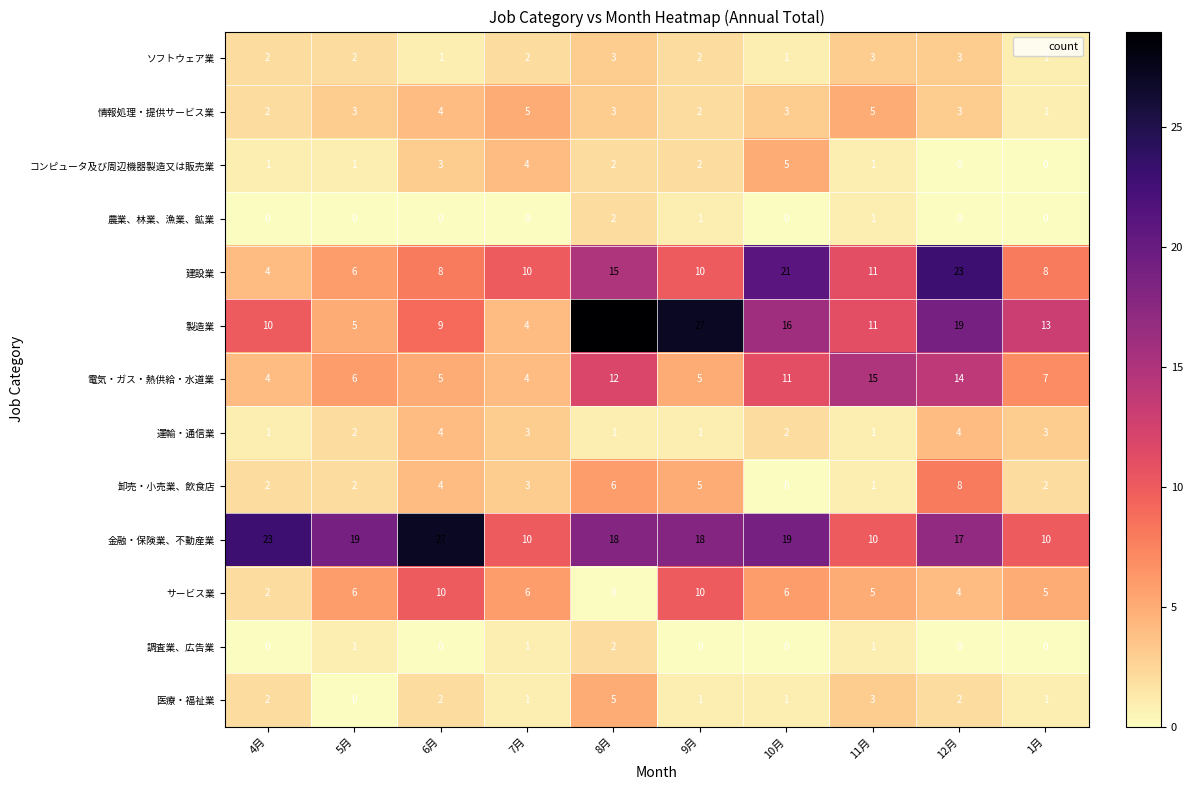

True or false: サービス業 has a value of 5 at 11月.

True